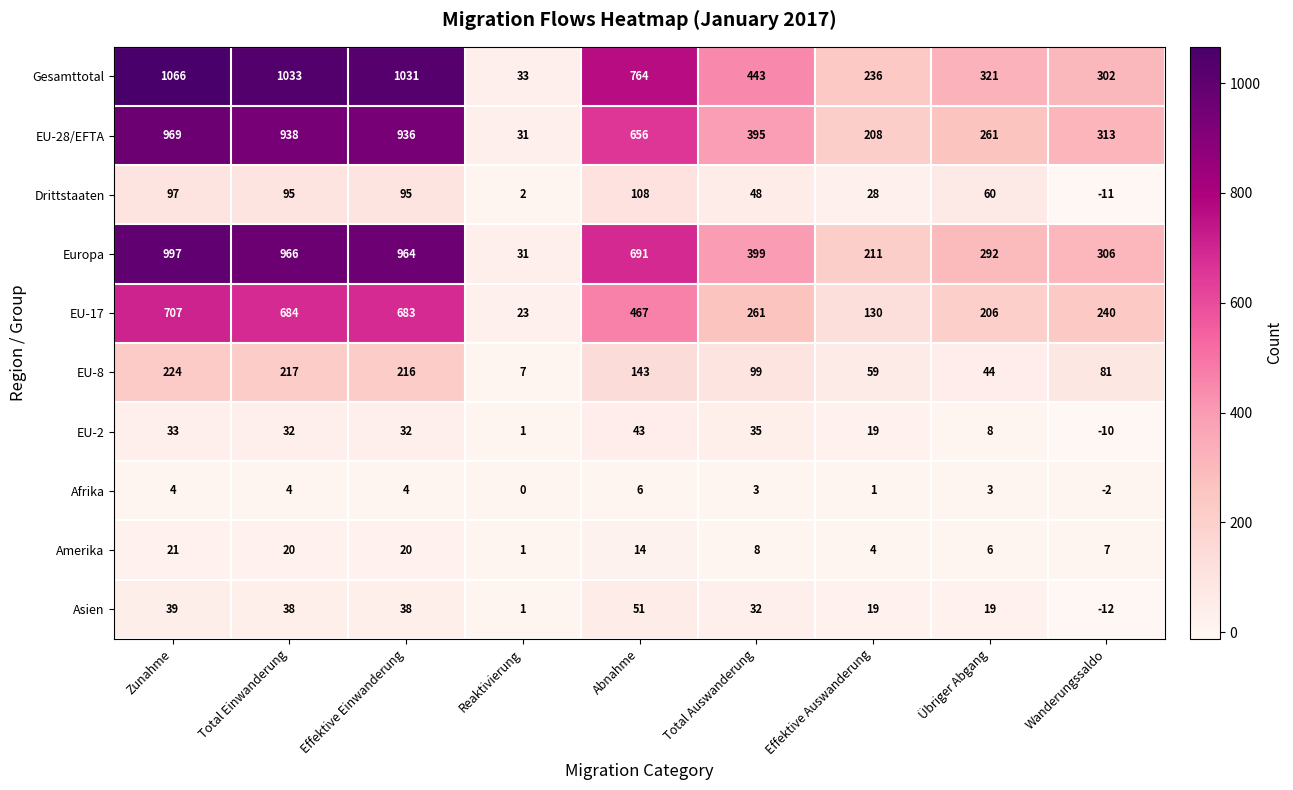

Which label corresponds to the smallest value in the chart?

Wanderungssaldo